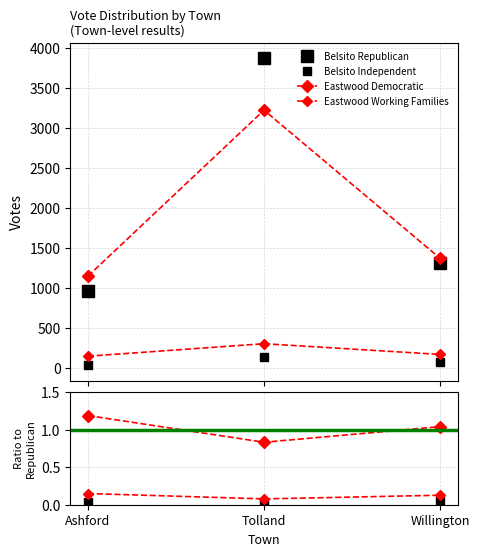

Reading right to left, list all the values displayed in this chart.

Belsito Republican: Willington=1314	Tolland=3868	Ashford=964
Belsito Independent: Willington=73	Tolland=137	Ashford=29
Eastwood Democratic: Willington=1366	Tolland=3217	Ashford=1144
Eastwood Working Families: Willington=166	Tolland=300	Ashford=144